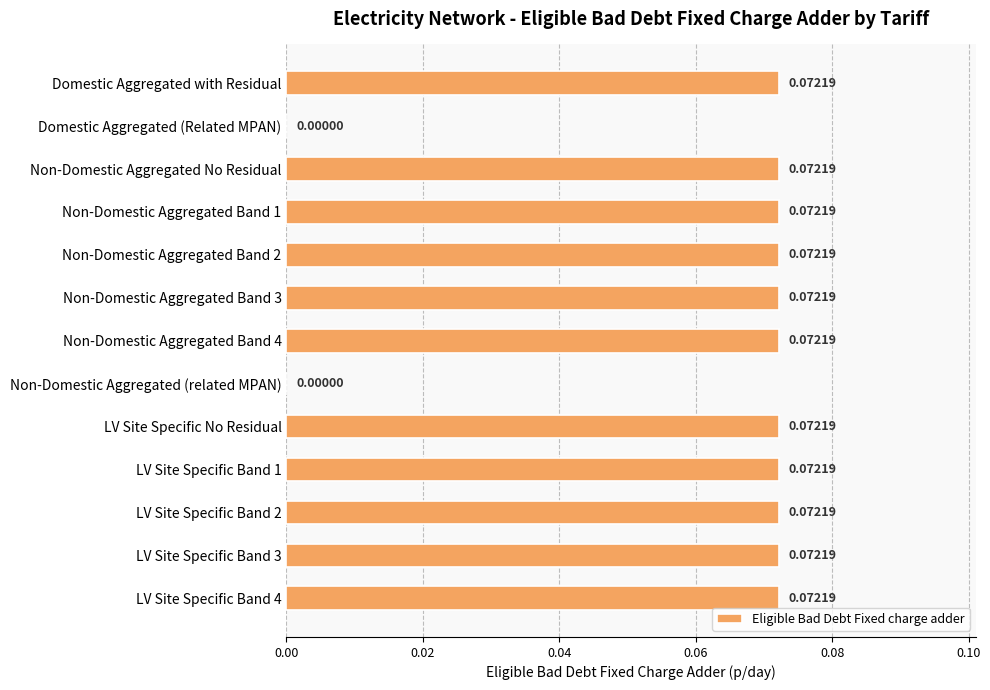

Between Domestic Aggregated (Related MPAN) and Non-Domestic Aggregated Band 4, which is larger?

Non-Domestic Aggregated Band 4